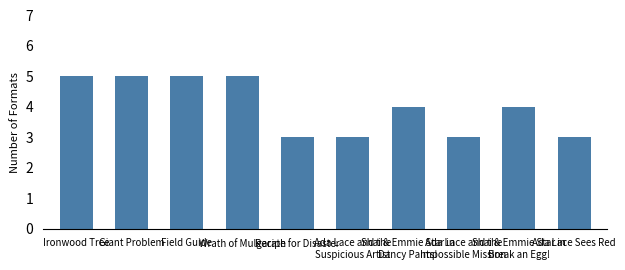

What is the average value?

4